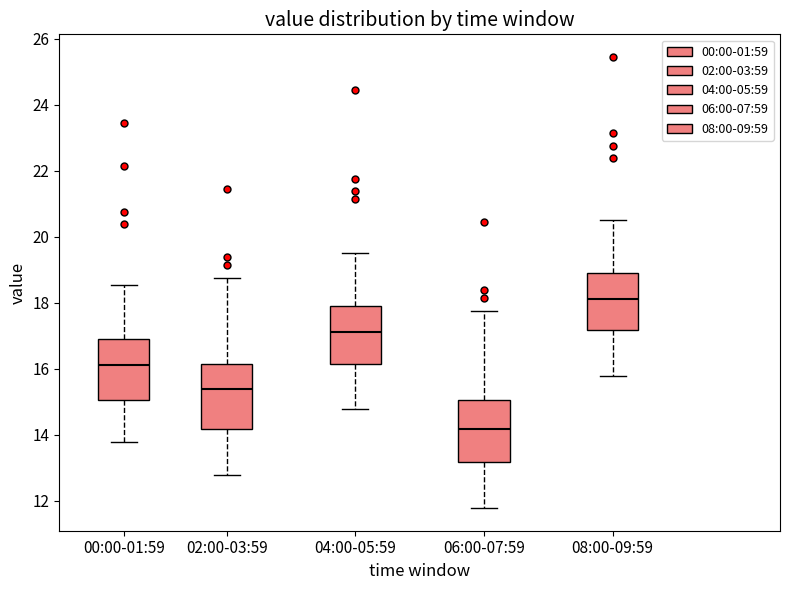

Which box has the lowest median line?

06:00-07:59